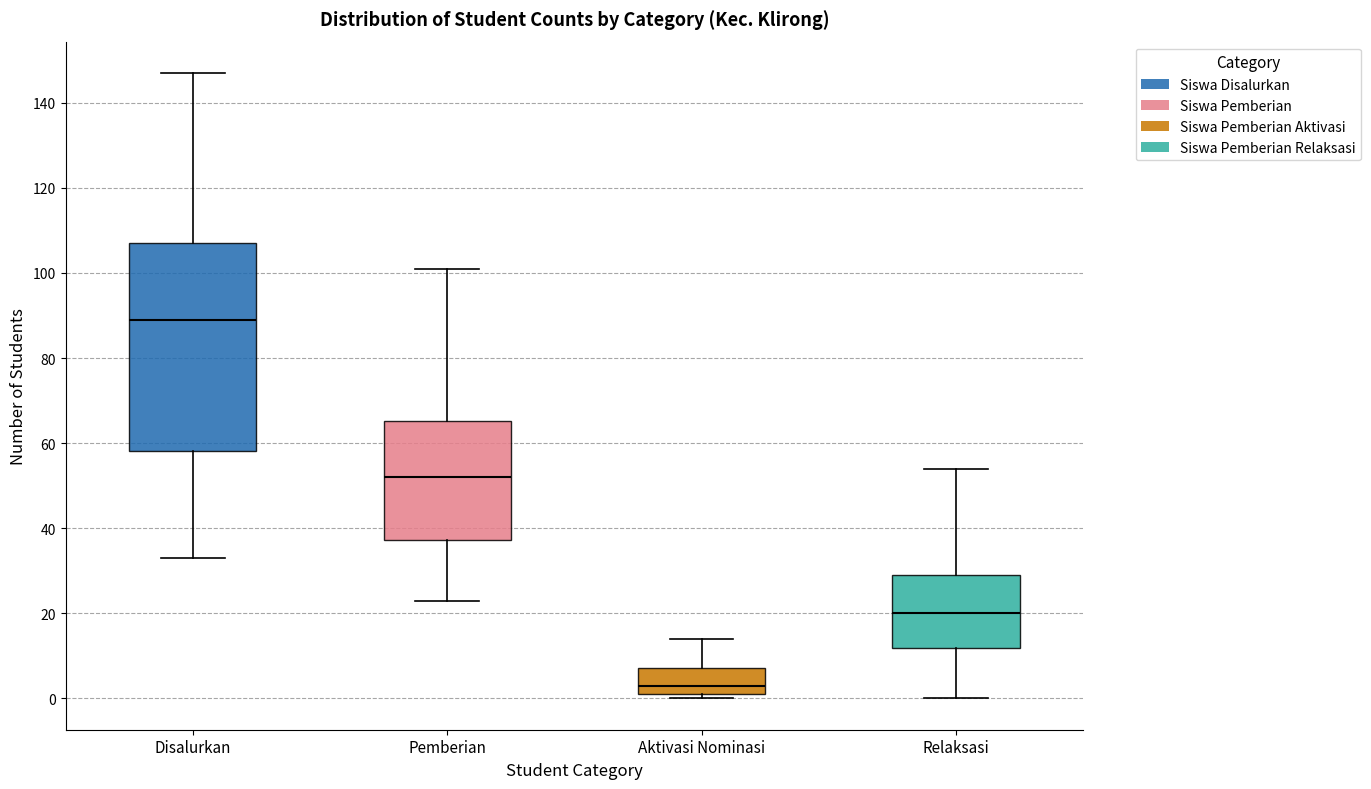

Reading left to right, transcribe this box plot: for each box, give where its median line is, the range the box spans, and where its two whiskers end, as read against the y-axis. The values are not printed on the chart, so give them approximately, as read against the axis.

Disalurkan: median 90, box 58 to 108, whiskers 34 to 148
Pemberian: median 52, box 38 to 66, whiskers 24 to 102
Aktivasi Nominasi: median 4, box 2 to 8, whiskers 0 to 14
Relaksasi: median 20, box 12 to 30, whiskers 0 to 54